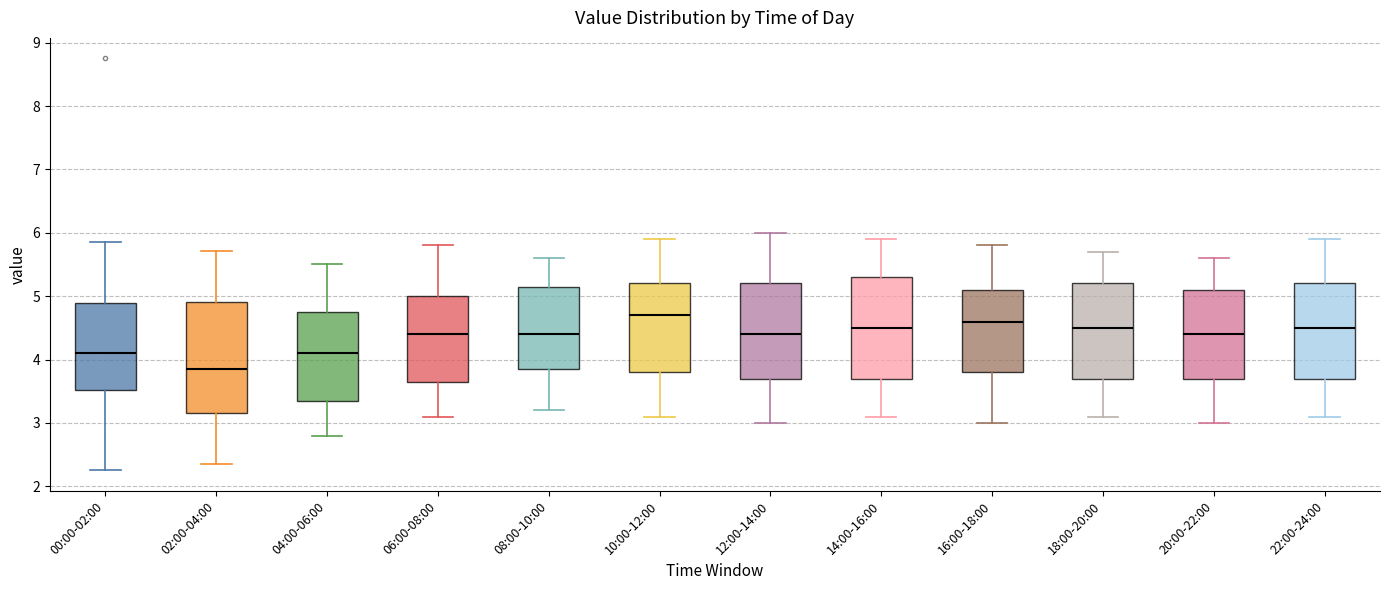

Reading left to right, transcribe this box plot: for each box, give where its median line is, the range the box spans, and where its two whiskers end, as read against the y-axis. The values are not printed on the chart, so give them approximately, as read against the axis.

00:00-02:00: median 4.1, box 3.5 to 4.9, whiskers 2.3 to 5.9
02:00-04:00: median 3.9, box 3.2 to 4.9, whiskers 2.4 to 5.7
04:00-06:00: median 4.1, box 3.4 to 4.8, whiskers 2.8 to 5.5
06:00-08:00: median 4.4, box 3.7 to 5.0, whiskers 3.1 to 5.8
08:00-10:00: median 4.4, box 3.9 to 5.2, whiskers 3.2 to 5.6
10:00-12:00: median 4.7, box 3.8 to 5.2, whiskers 3.1 to 5.9
12:00-14:00: median 4.4, box 3.7 to 5.2, whiskers 3.0 to 6.0
14:00-16:00: median 4.5, box 3.7 to 5.3, whiskers 3.1 to 5.9
16:00-18:00: median 4.6, box 3.8 to 5.1, whiskers 3.0 to 5.8
18:00-20:00: median 4.5, box 3.7 to 5.2, whiskers 3.1 to 5.7
20:00-22:00: median 4.4, box 3.7 to 5.1, whiskers 3.0 to 5.6
22:00-24:00: median 4.5, box 3.7 to 5.2, whiskers 3.1 to 5.9